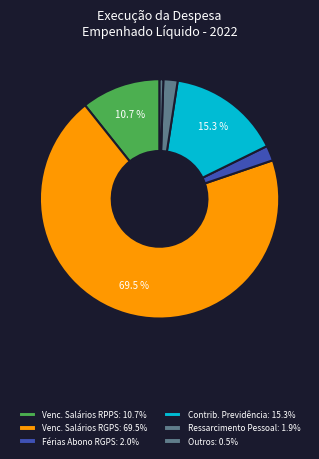

Does any single category account for the majority?

Yes